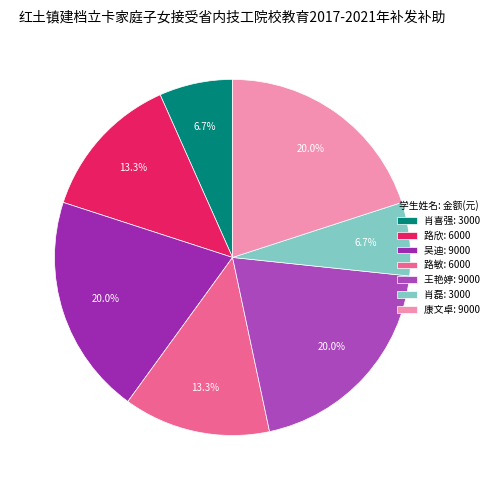

How many segments does this pie chart have?

7